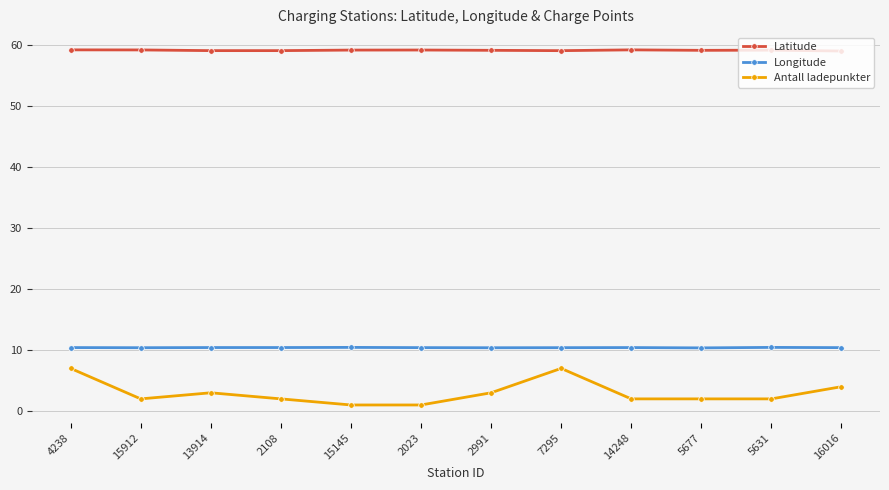

True or false: Longitude has a value of 3.5 at 2991.

False